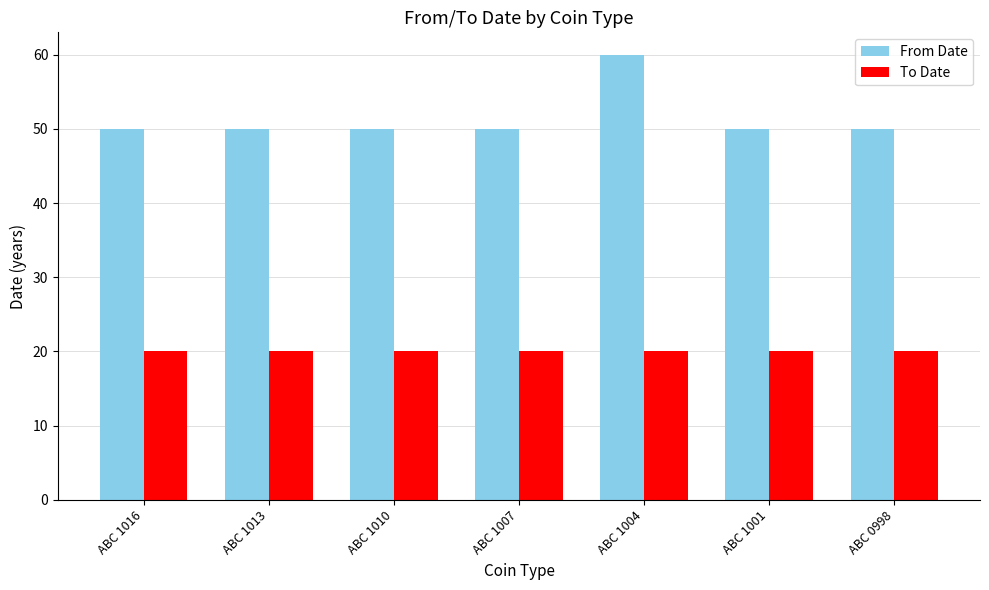

True or false: From Date has a value of 33 at ABC 1004.

False